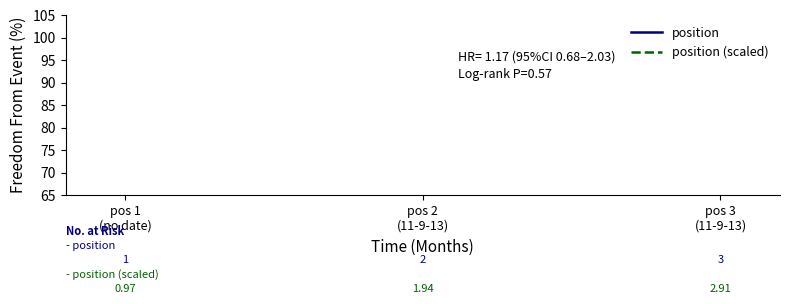

Is the value of position (scaled) at pos 3
(11-9-13) greater than the value of position at pos 1
(no date)?

Yes